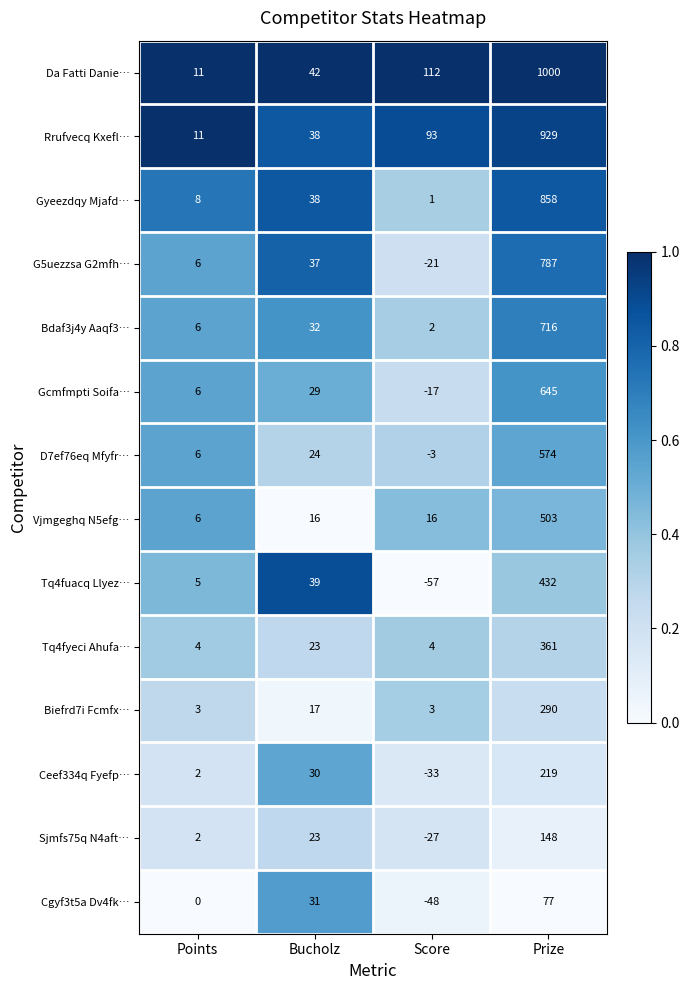

Is it true that Rrufvecq Kxefl… equals 152 at Score?

False